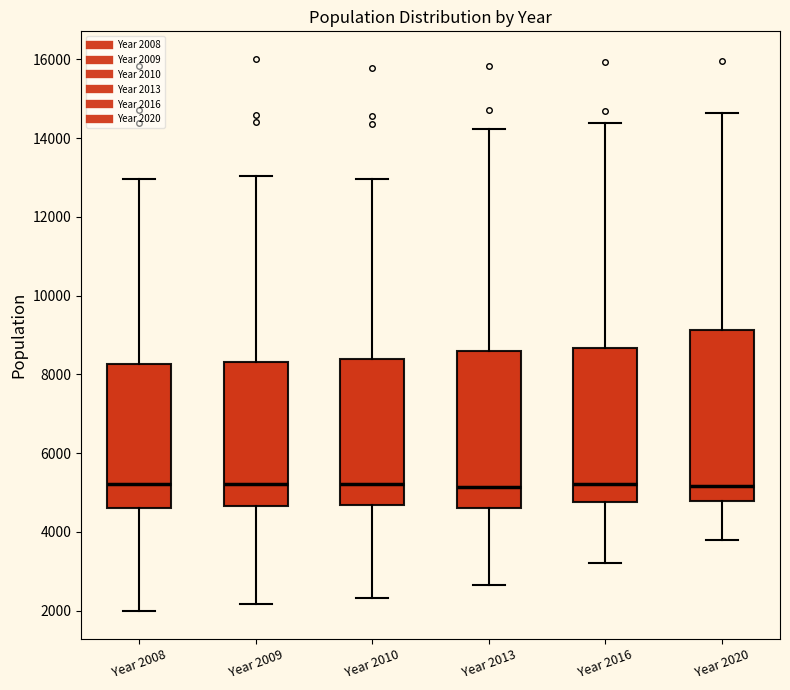

Where does the median line of the box for Year 2009 sit on the y-axis? The values are not printed on the chart, so give them approximately, as read against the axis.

5200